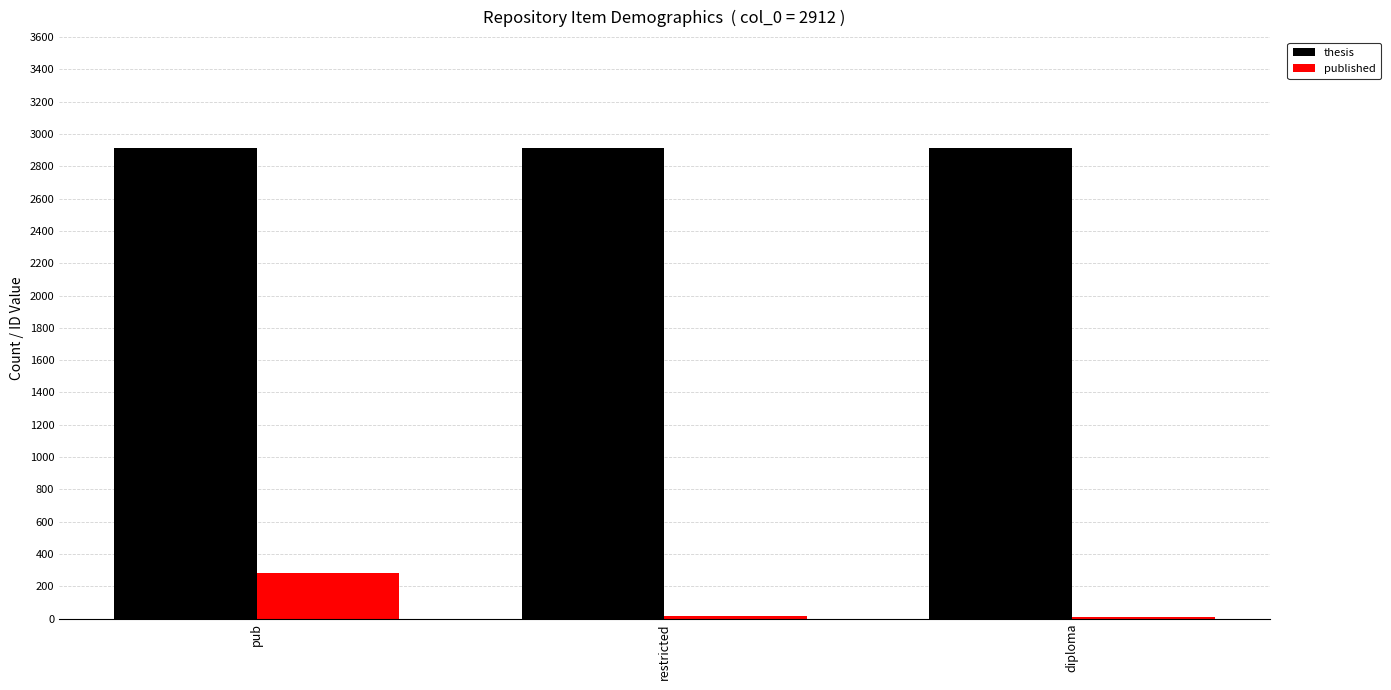

Which series has the widest spread of values?

published